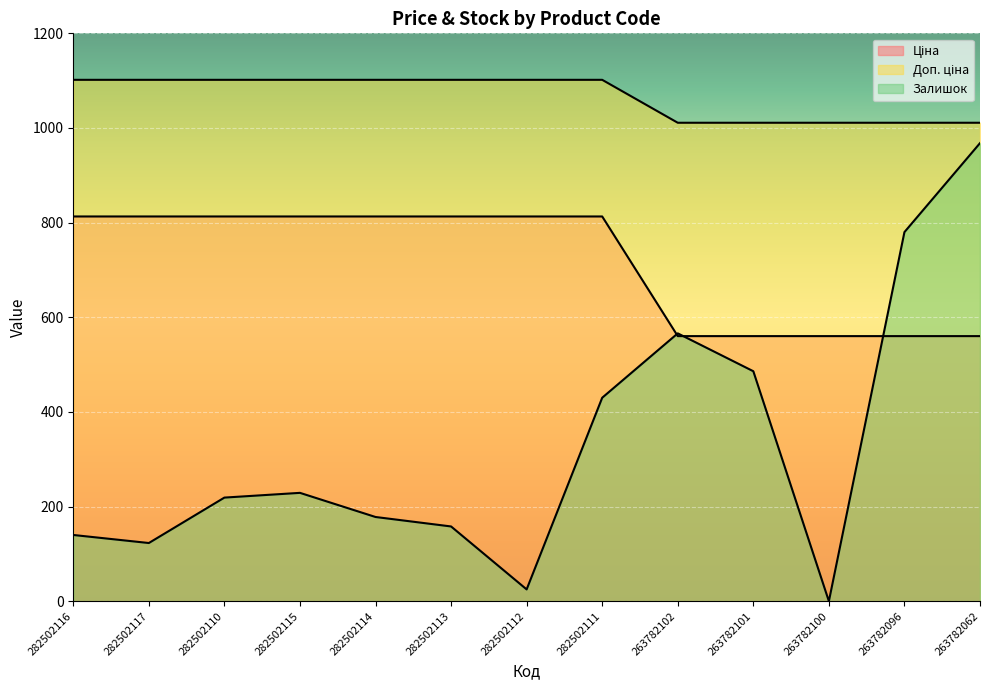

True or false: Ціна and Доп. ціна intersect in this chart.

False